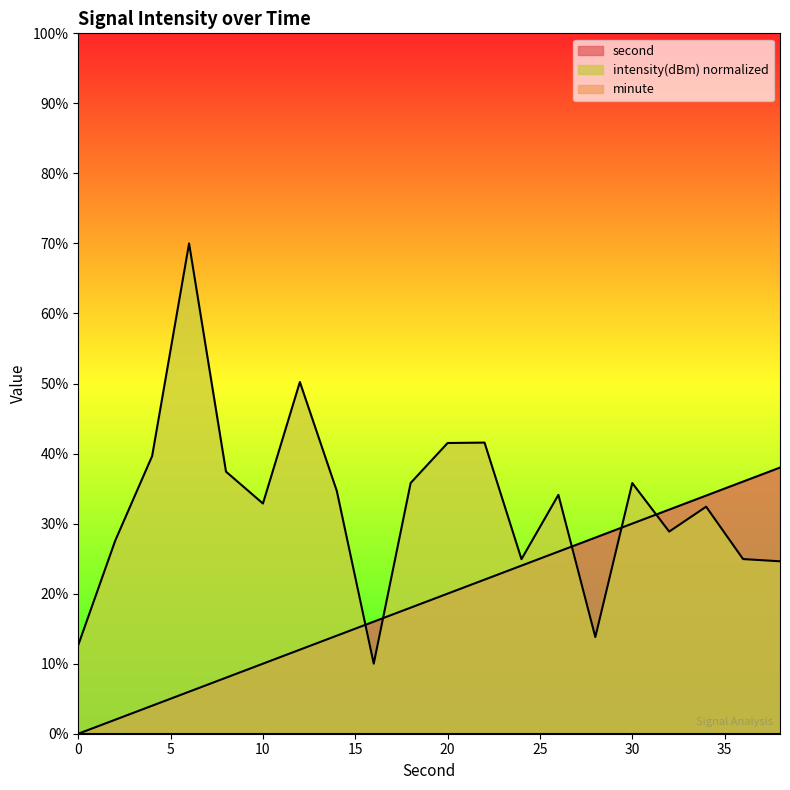

Does the chart display data point markers on the line(s)?

No